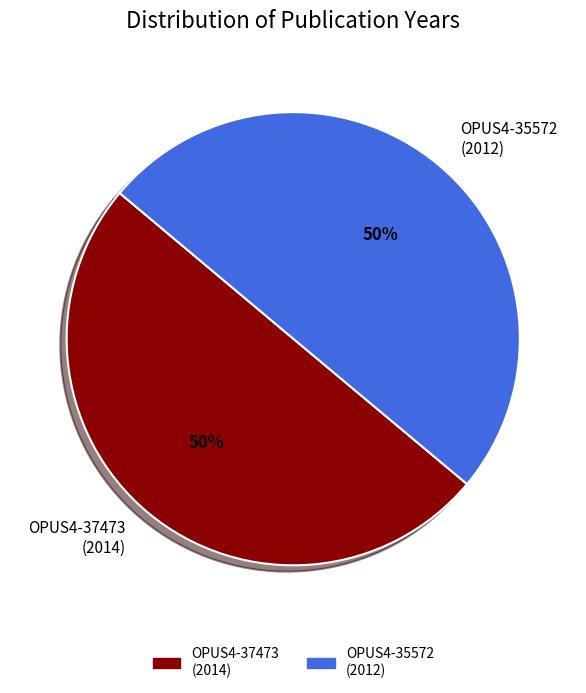

True or false: OPUS4-37473 (2014) accounts for 50% of the total.

True